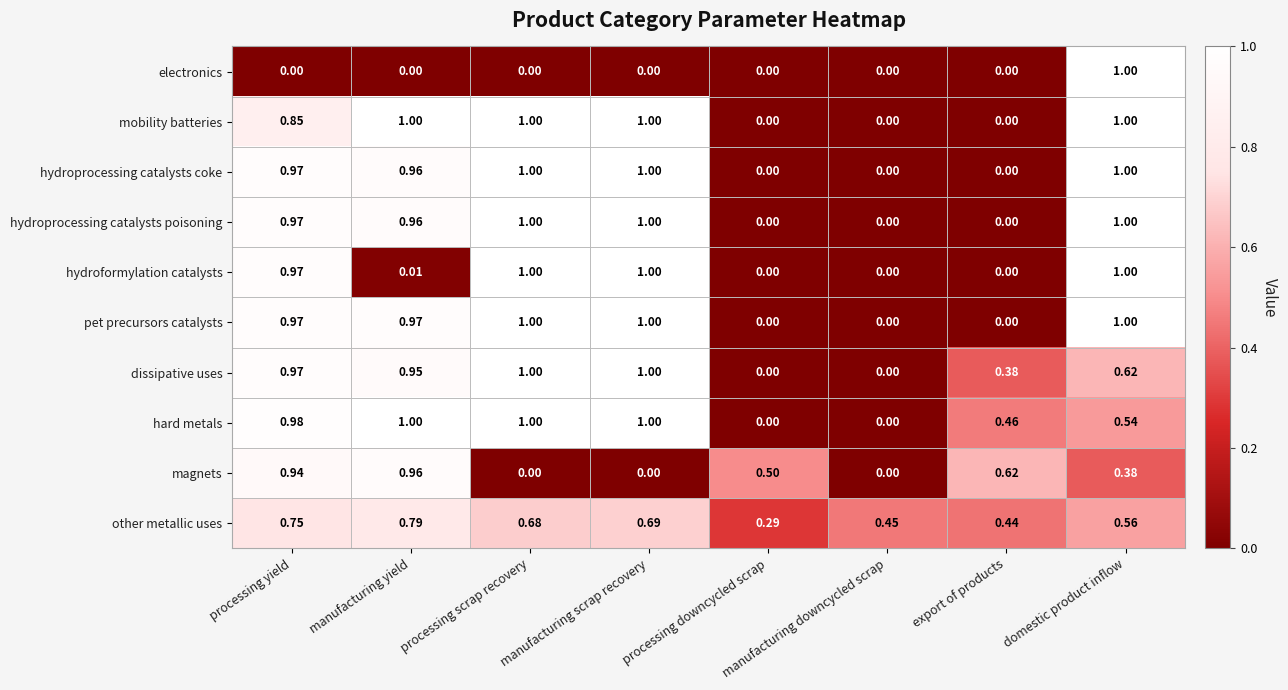

Which series has the largest total across all categories?

hard metals